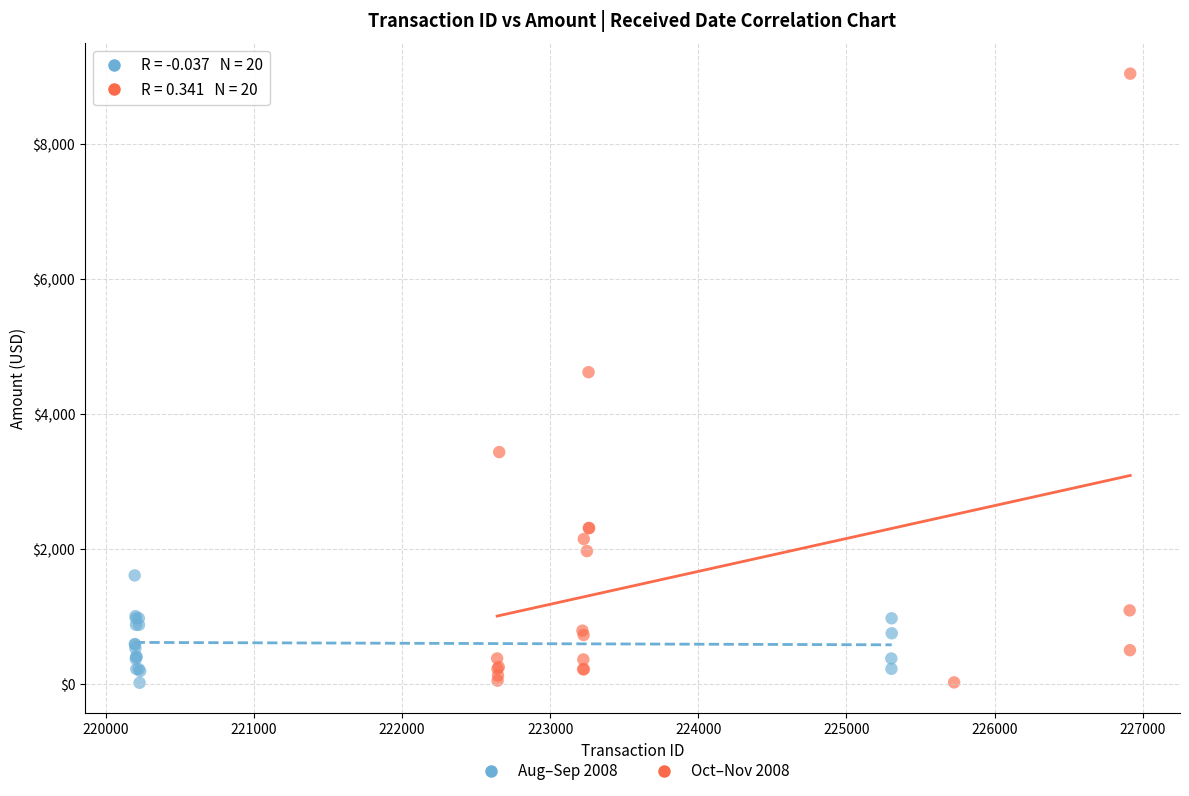

Which series has the widest spread of Y values?

Oct–Nov 2008